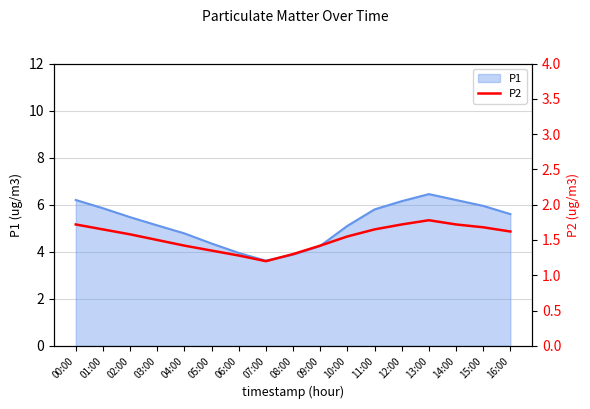

True or false: P1 has a value of 6.2 at 14:00.

True